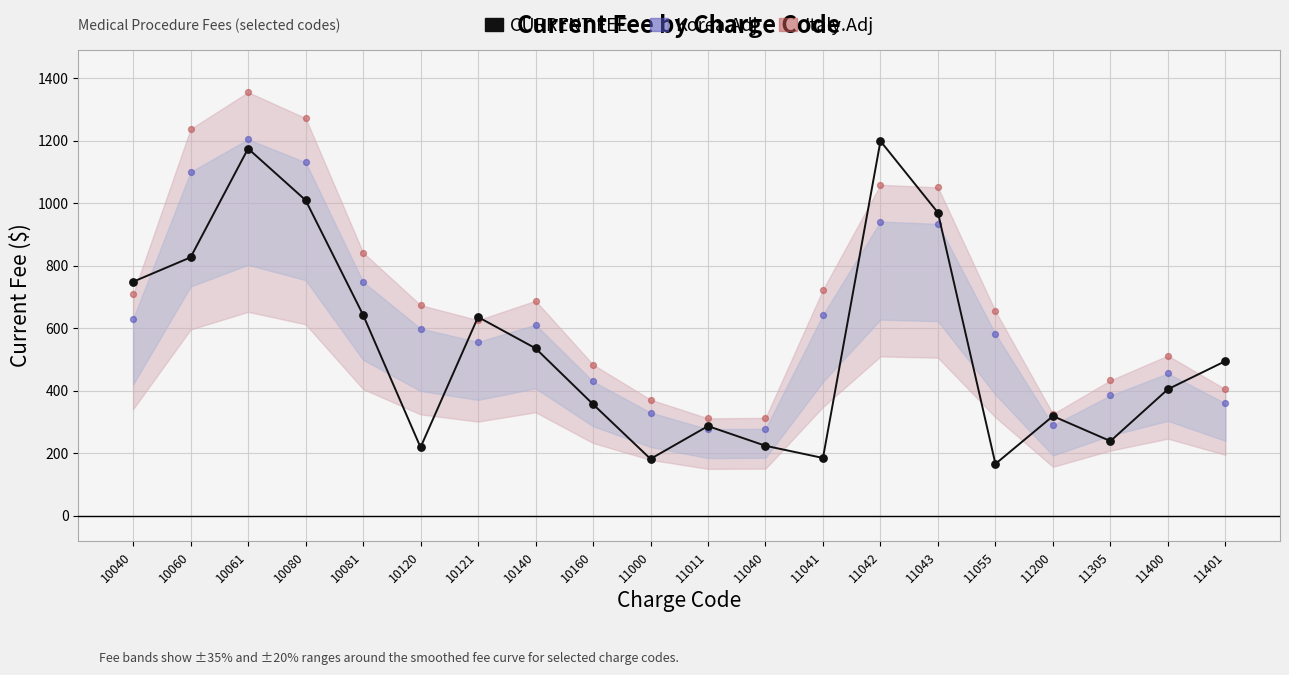

Which series reaches the maximum Y coordinate?

Italy.Adj upper